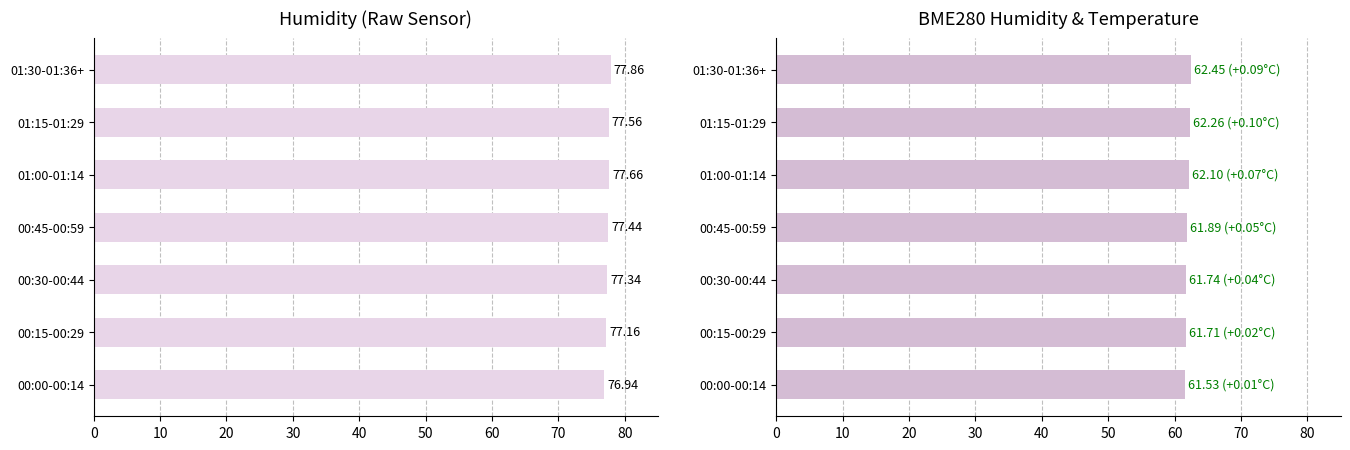

What is the sum of all BME280_humidity values?

433.7